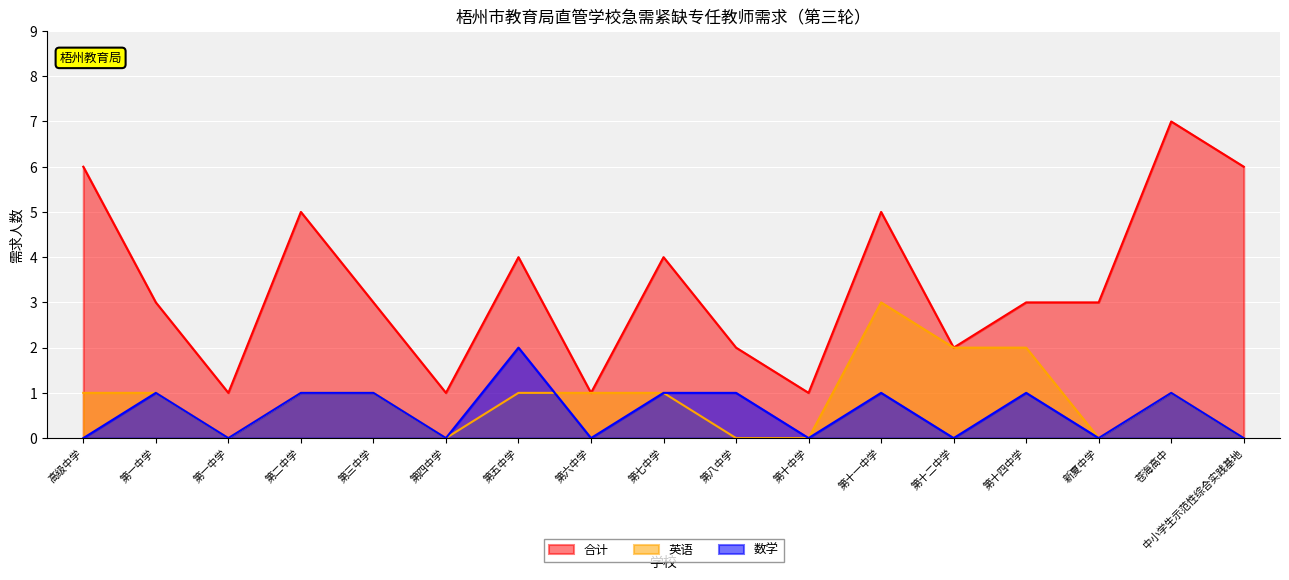

Reading right to left, extract all data points from this chart.

合计: 6	7	3	3	2	5	1	2	4	1	4	1	3	5	1	3	6
英语: 0	1	0	2	2	3	0	0	1	1	1	0	1	1	0	1	1
数学: 0	1	0	1	0	1	0	1	1	0	2	0	1	1	0	1	0